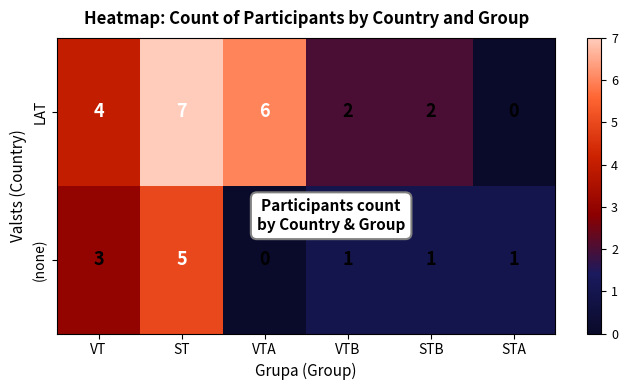

True or false: (none) has a value of 0 at VTA.

True